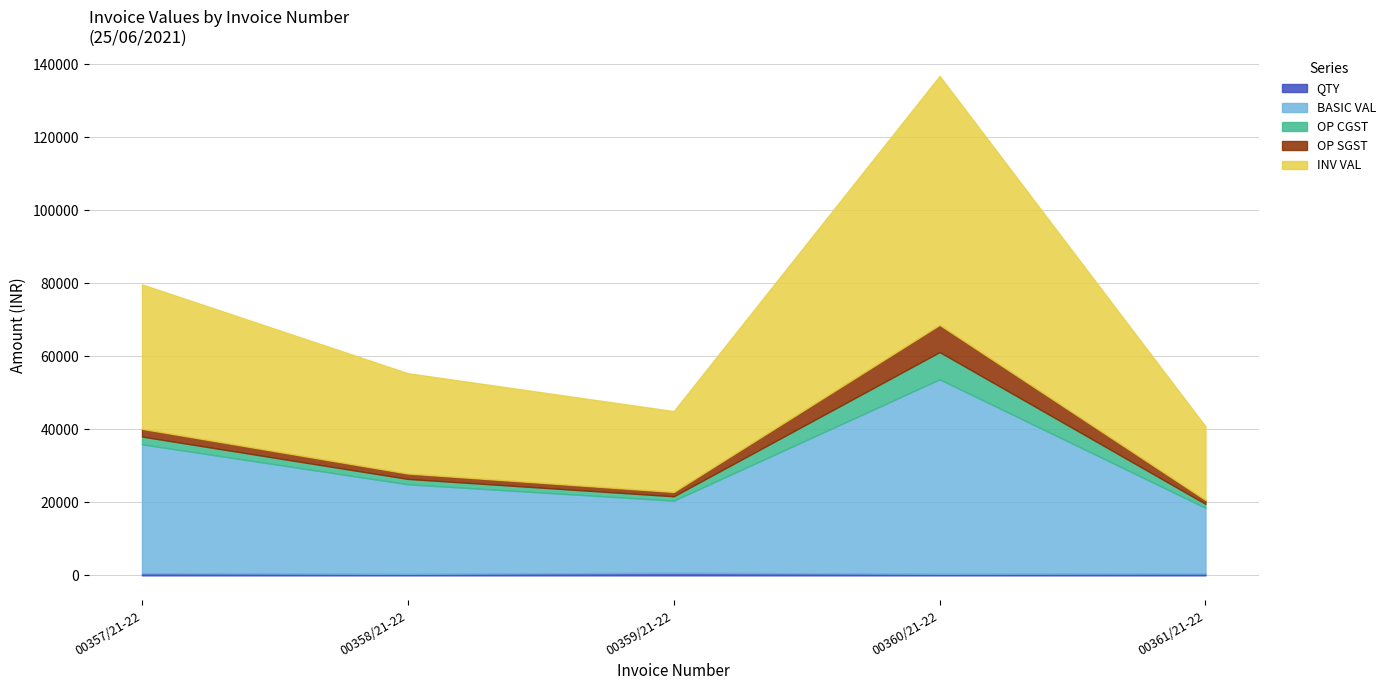

In OP SGST, how many points are lower than both neighbors (excluding endpoints)?

1